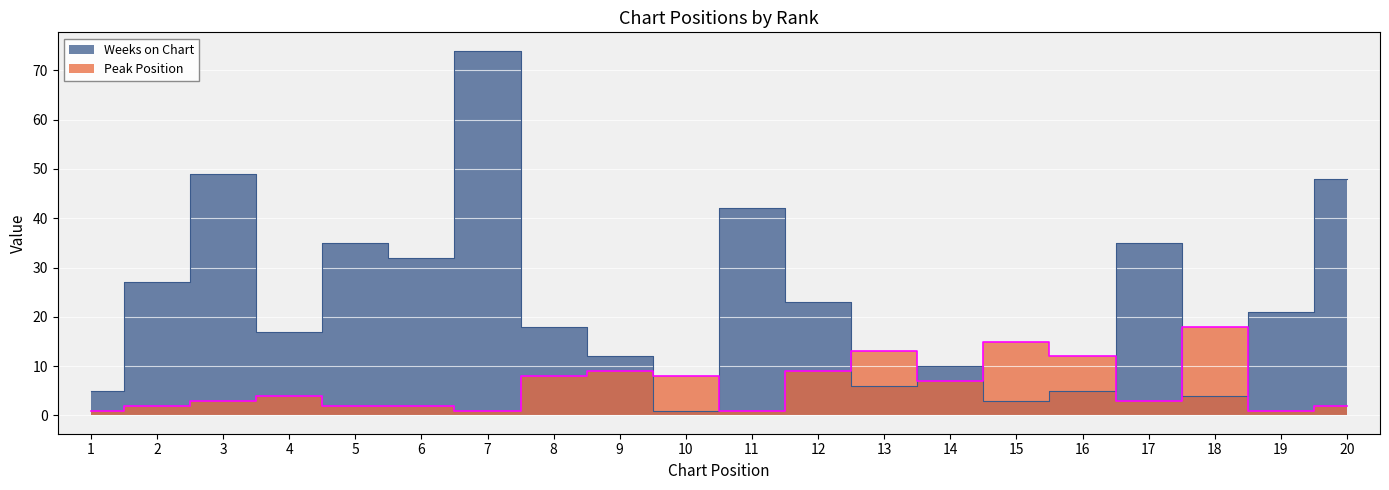

Count the number of data series in this chart.

2